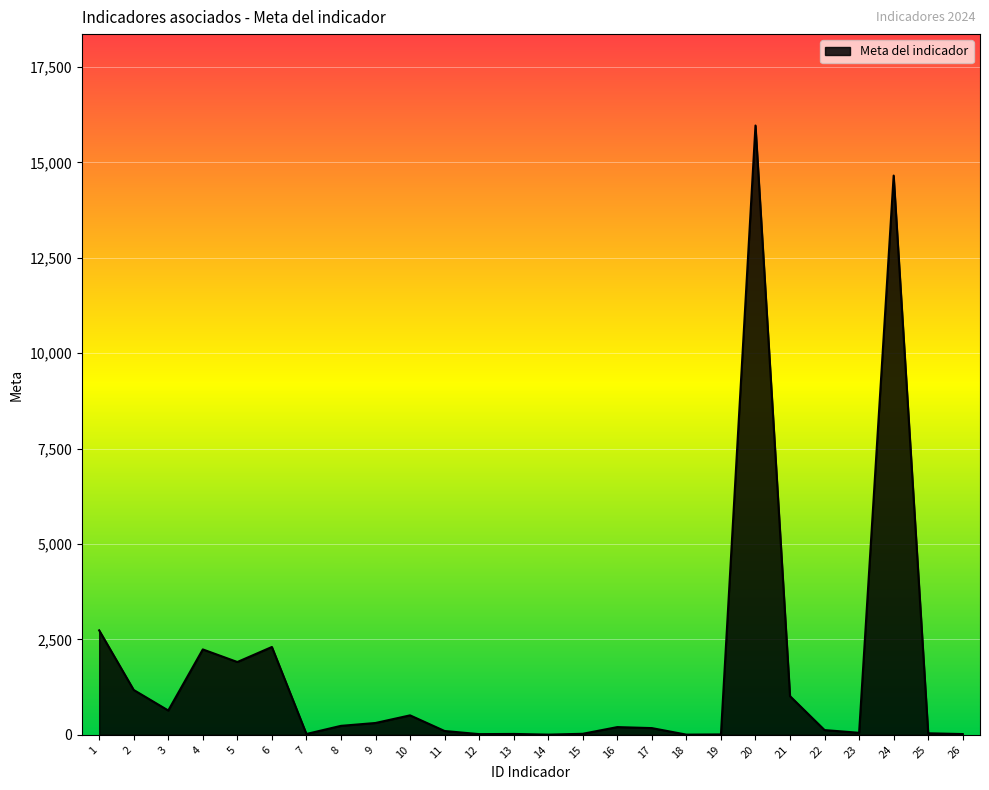

Where is the first local maximum?

4